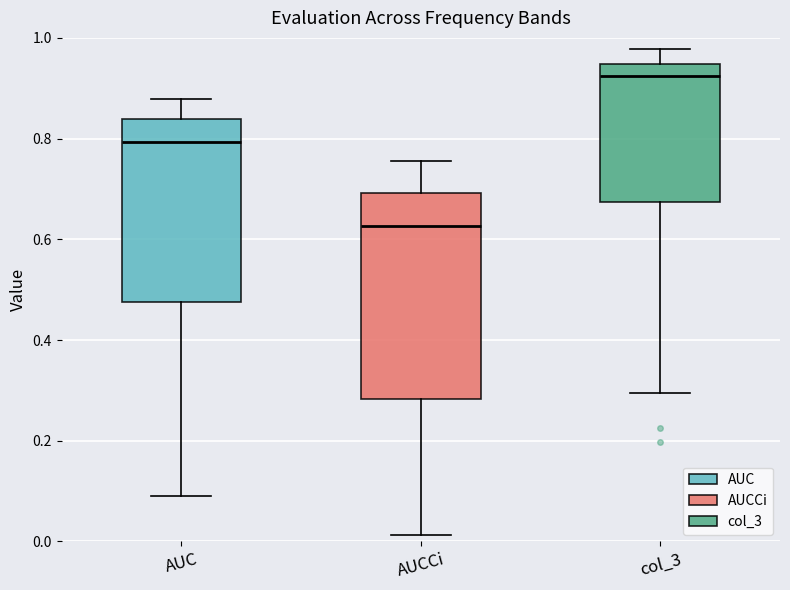

Where is the upper edge of the box for AUC on the y-axis? The values are not printed on the chart, so give them approximately, as read against the axis.

0.84